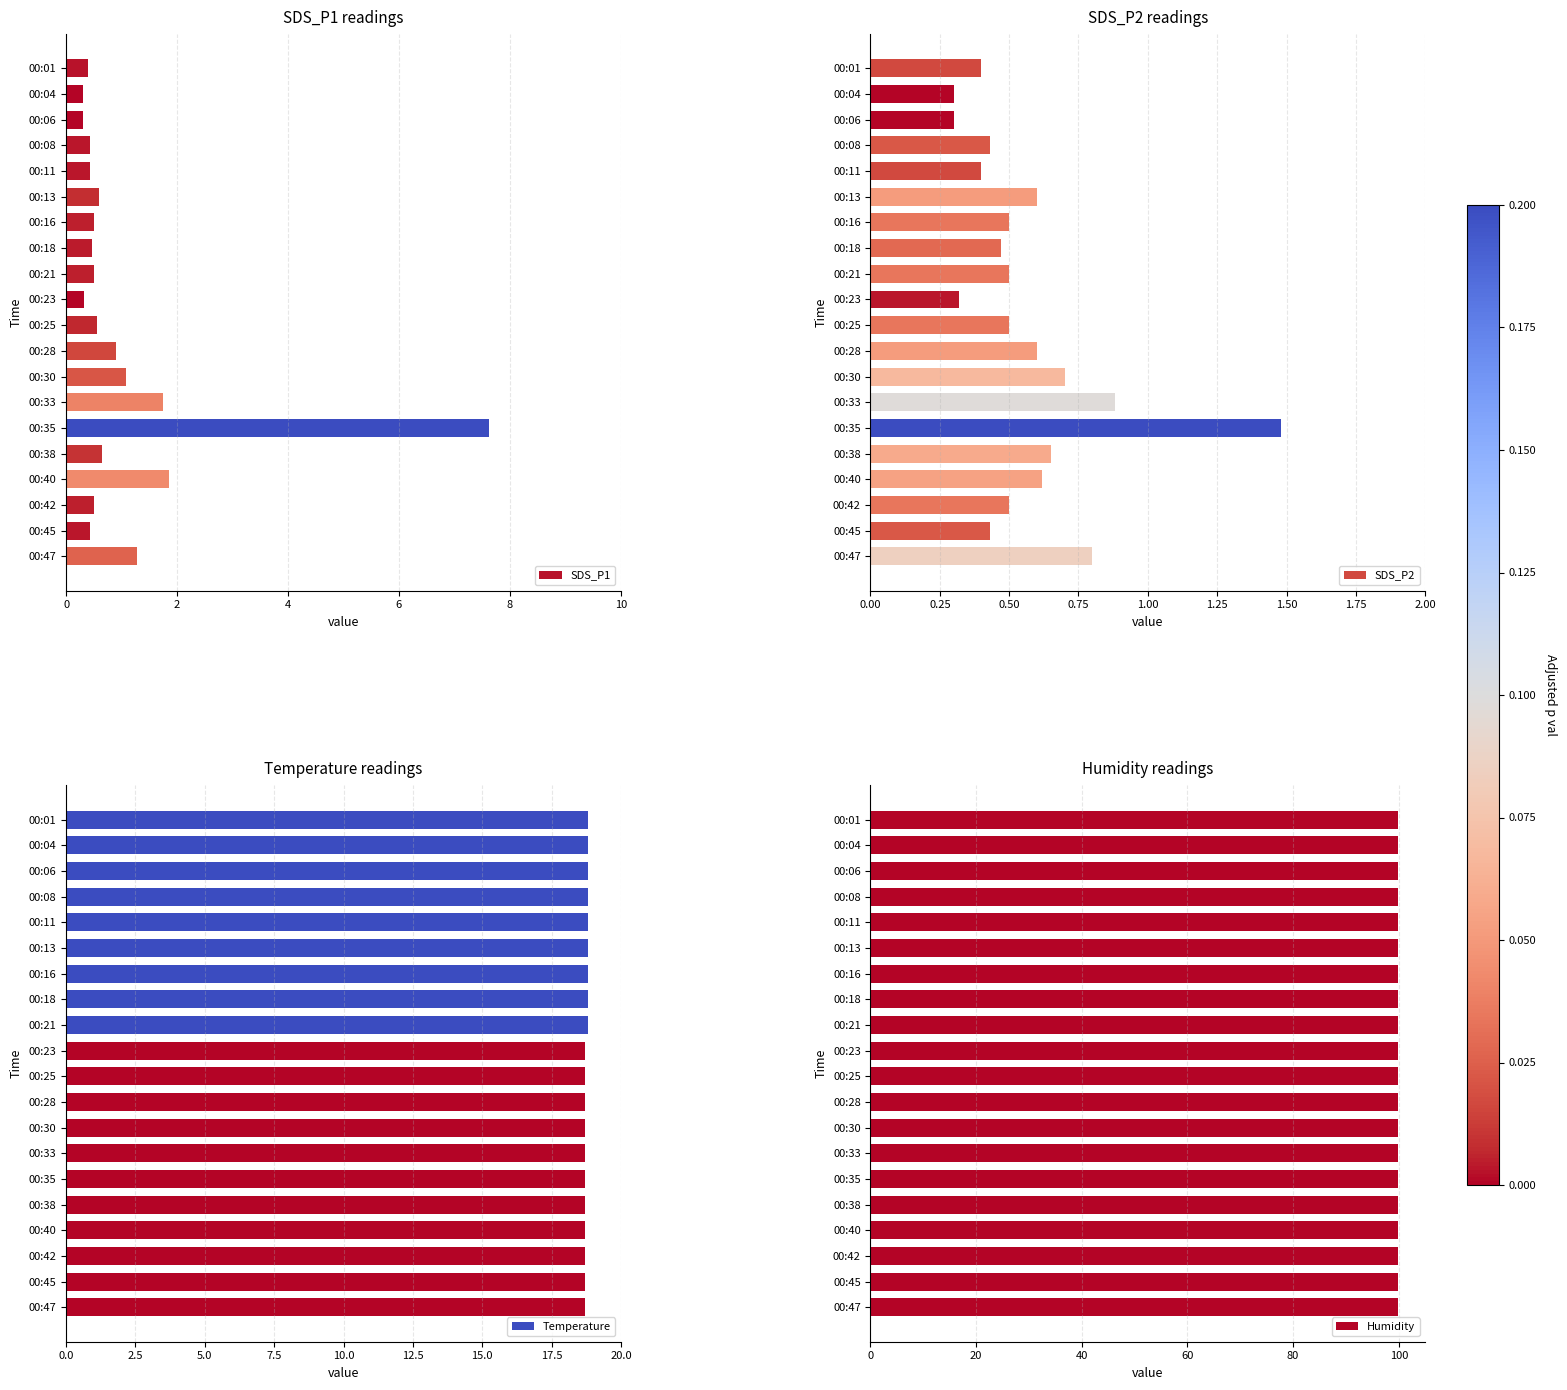

What are all the series names shown in the legend?

SDS_P1, SDS_P2, Temperature, Humidity